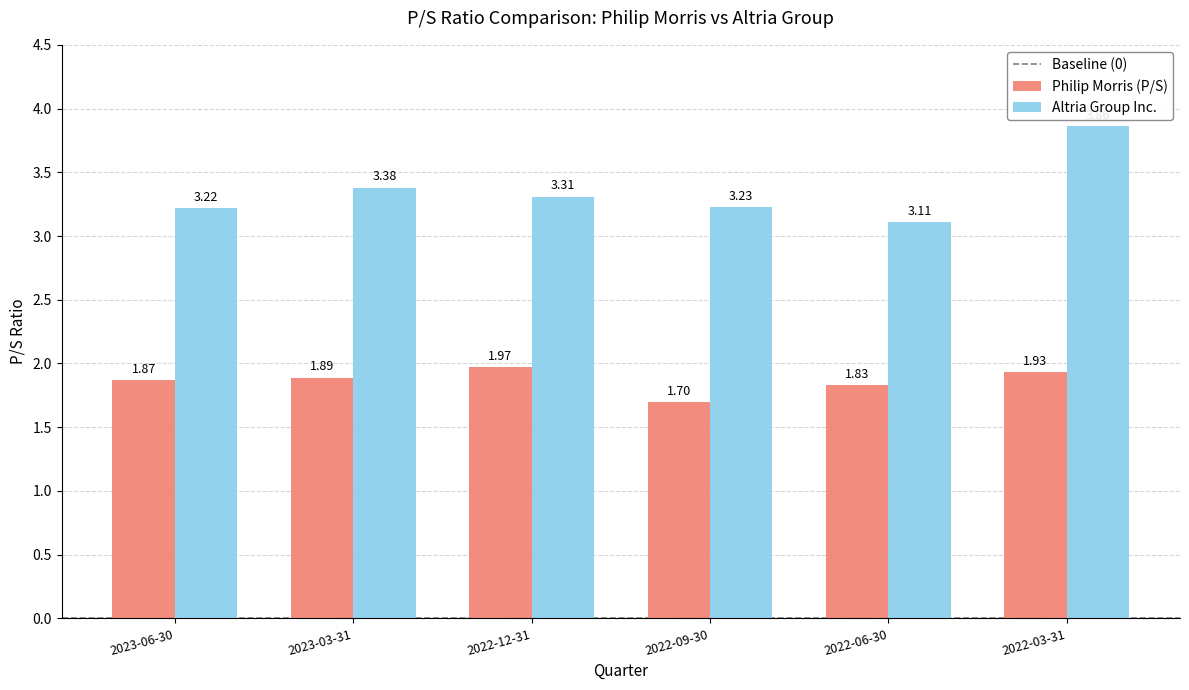

Is it true that Philip Morris (P/S) equals 0.4 at 2022-09-30?

False